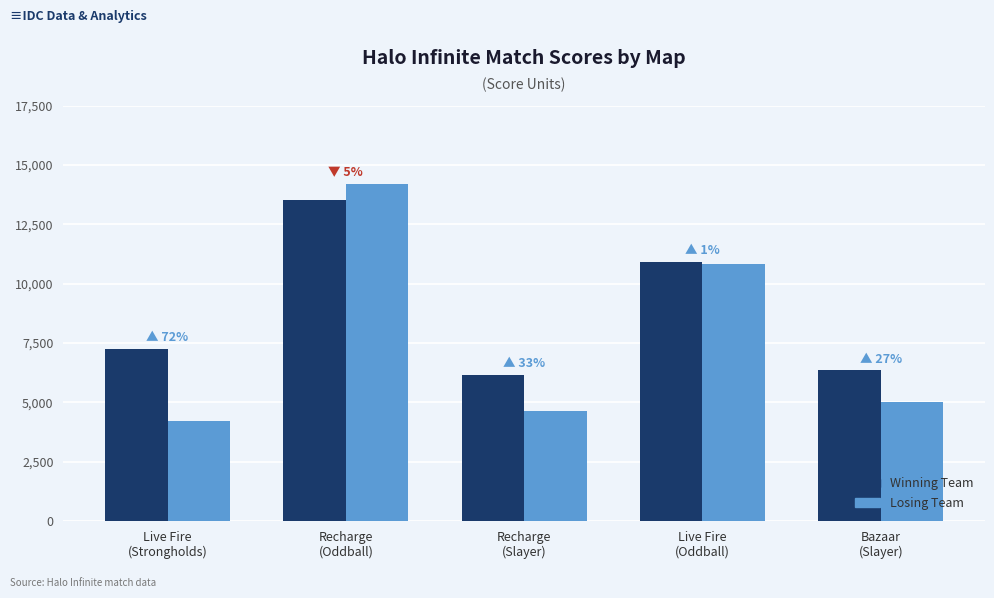

Reading left to right, transcribe all the data shown in this chart.

Winning Team: 7250	13525	6150	10915	6350
Losing Team: 4225	14220	4620	10810	5000